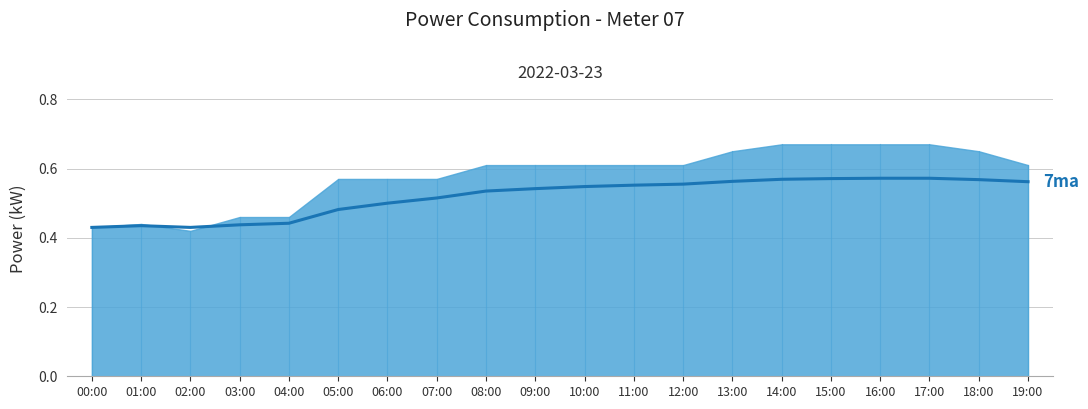

Reading left to right, transcribe all the data shown in this chart.

00:00=0.4	01:00=0.4	02:00=0.4	03:00=0.4	04:00=0.4	05:00=0.5	06:00=0.5	07:00=0.5	08:00=0.5	09:00=0.5	10:00=0.5	11:00=0.6	12:00=0.6	13:00=0.6	14:00=0.6	15:00=0.6	16:00=0.6	17:00=0.6	18:00=0.6	19:00=0.6